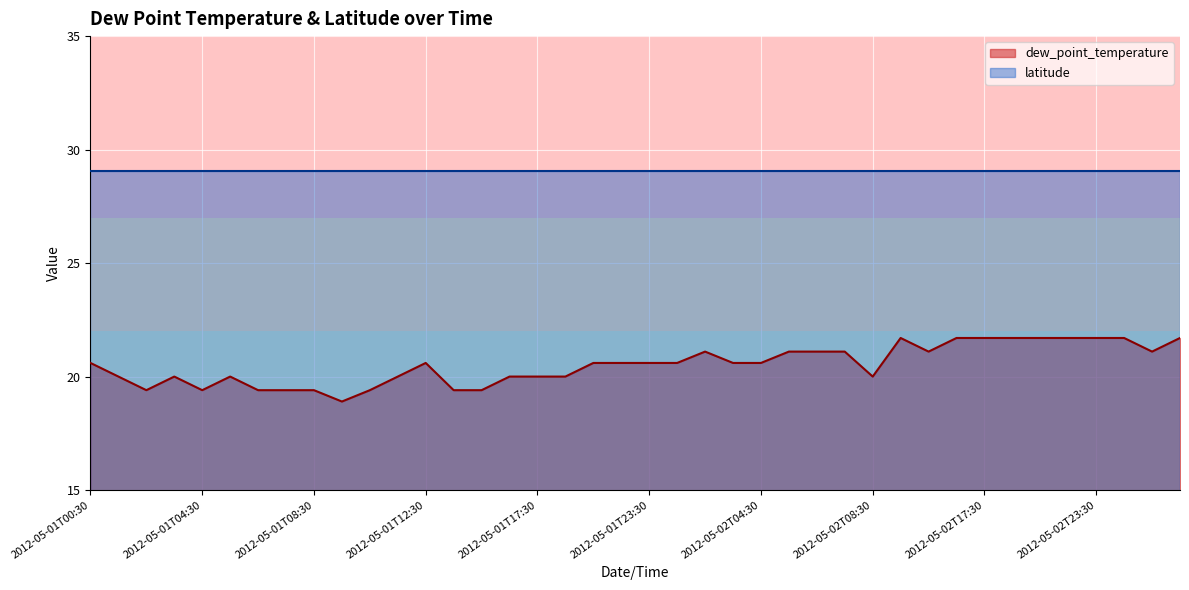

Which has a higher value, 2012-05-02T00:30 or 2012-05-01T18:30?

2012-05-02T00:30